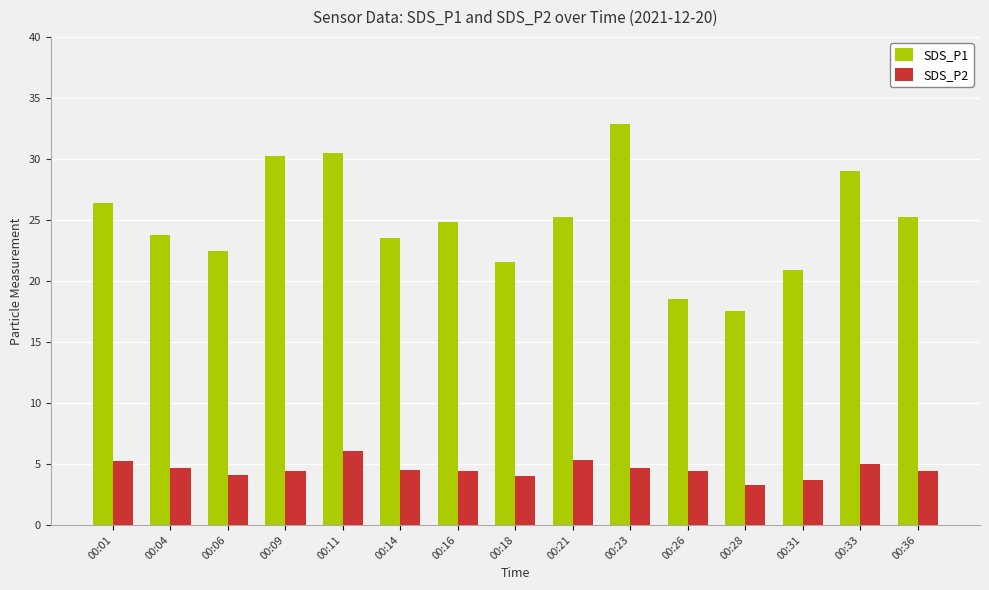

The value of SDS_P2 at 00:36 is 4.4. True or false?

True